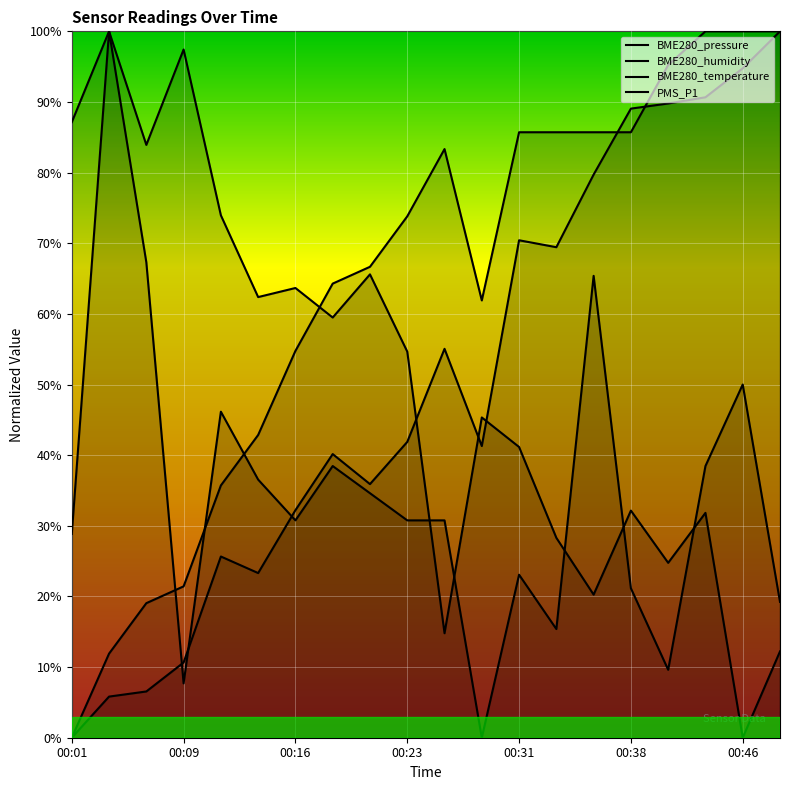

How many lines are shown in the chart?

4